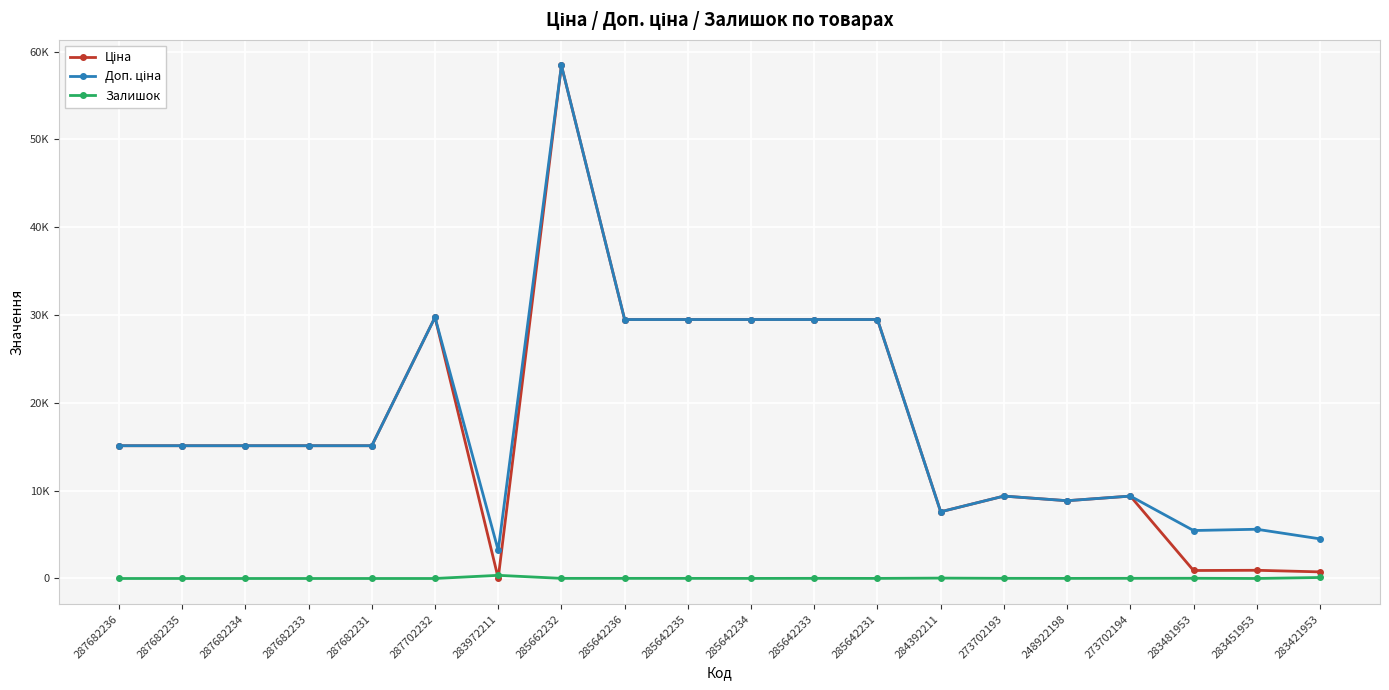

What are all the series names shown in the legend?

Ціна, Доп. ціна, Залишок